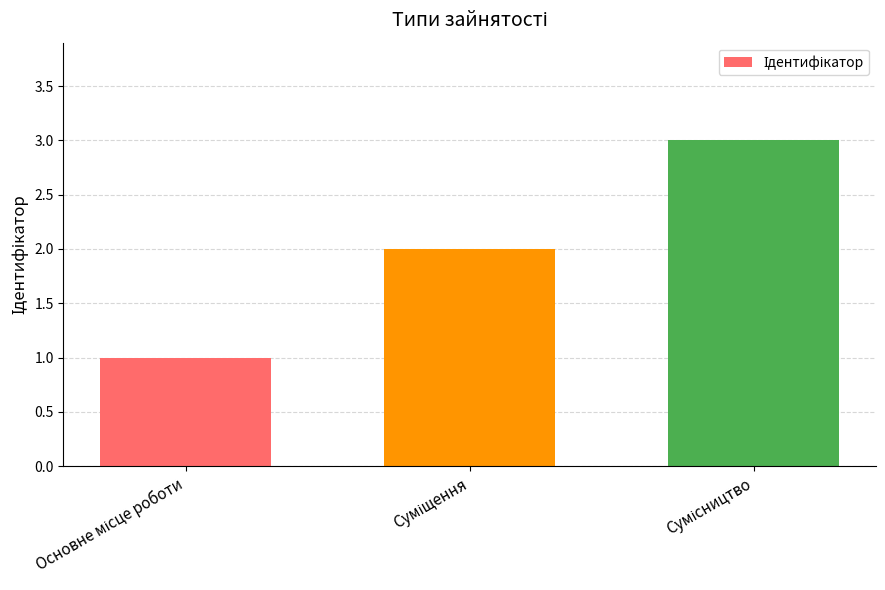

What is the minimum value shown in the chart?

1